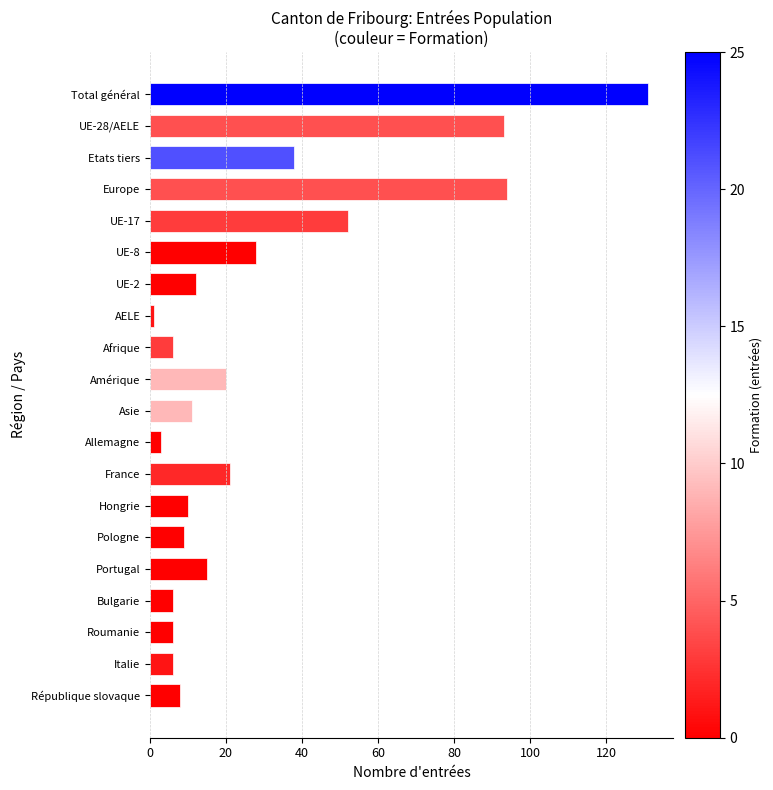

How many data points does each series have?

20